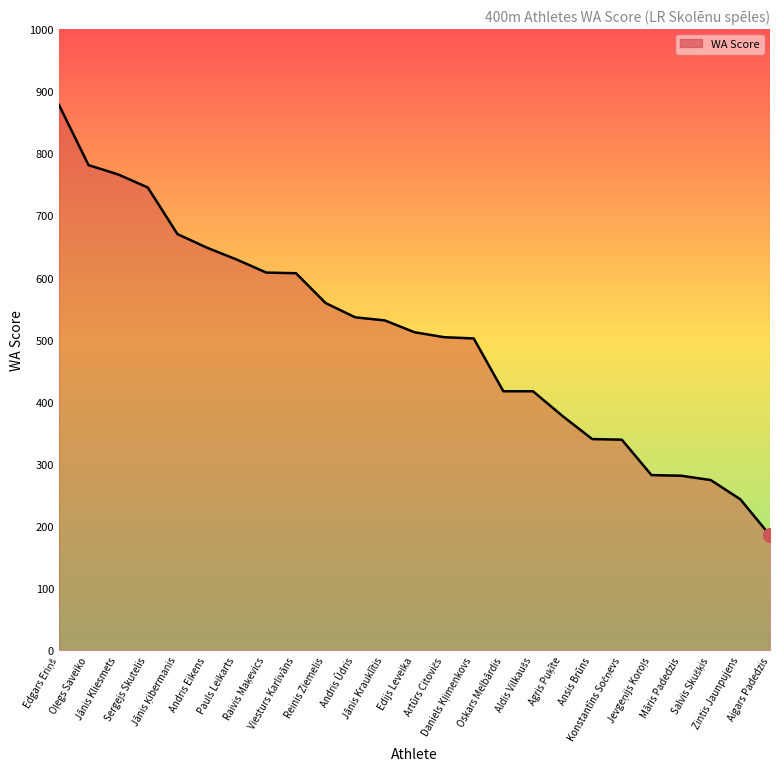

What is the difference between the maximum and minimum values?

693